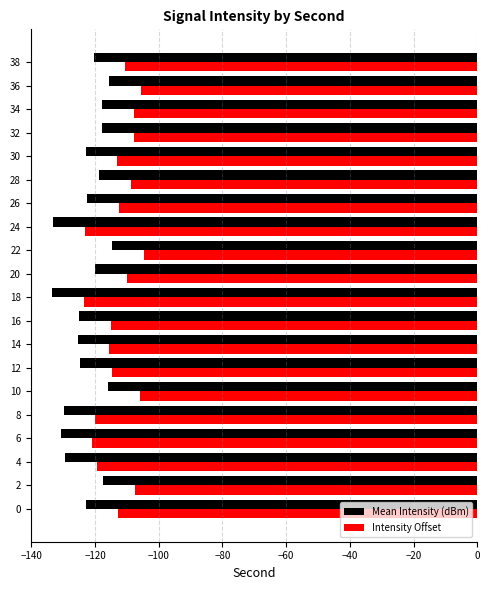

What is the difference between the maximum and second lowest values in the Intensity Offset series?

18.4